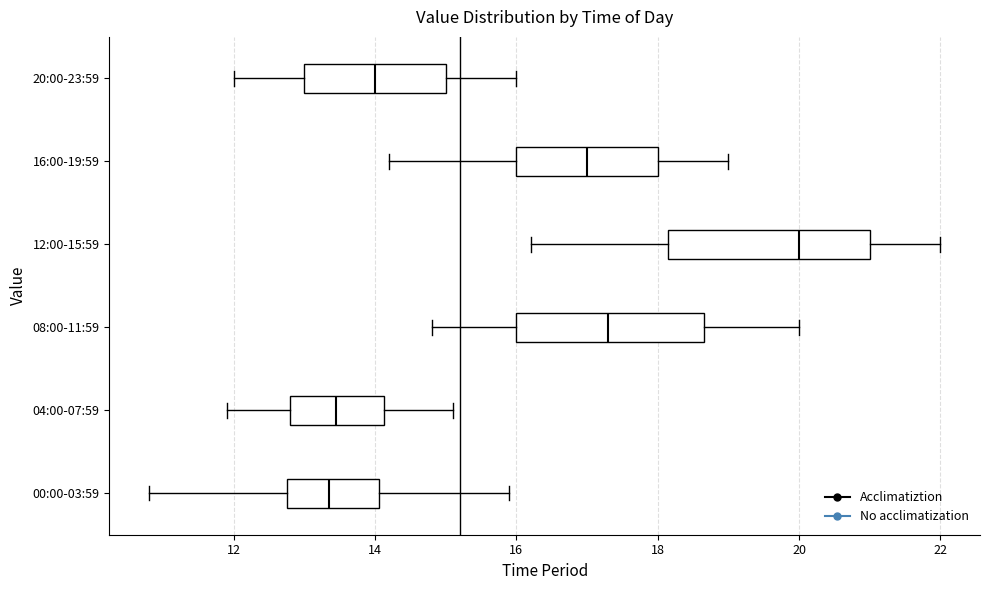

Where does the right whisker of the box for 12:00-15:59 end on the x-axis? The values are not printed on the chart, so give them approximately, as read against the axis.

22.0